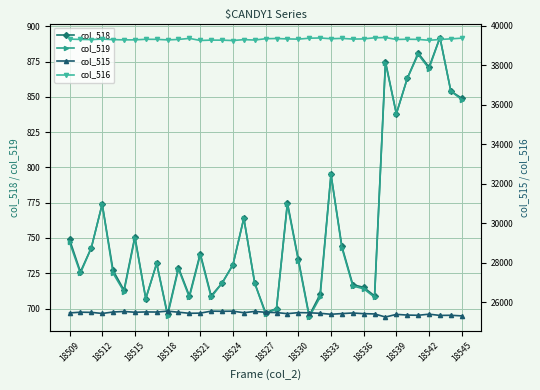

What is the difference between the maximum and minimum values in the col_515 series?

298